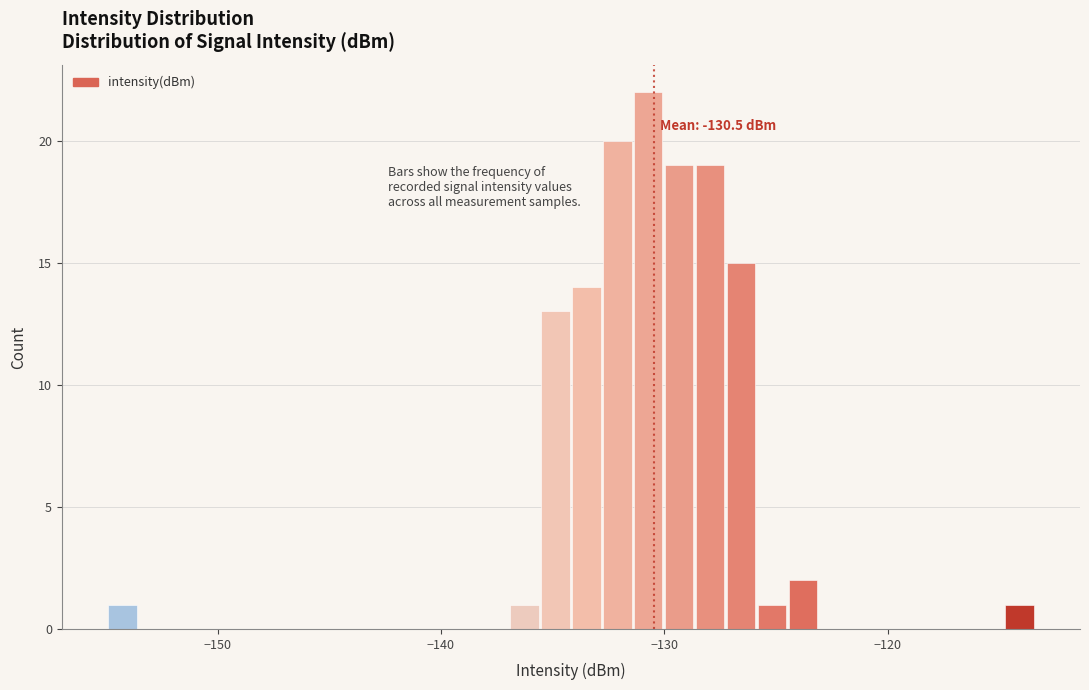

Around what value on the x-axis is the tallest bar? Give the approximate position of its centre, as read against the axis.

-131